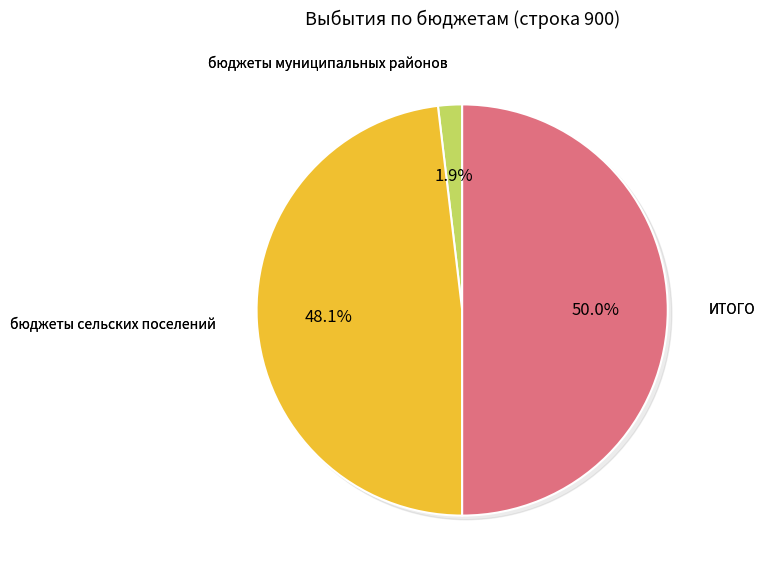

How much of the chart is everything except бюджеты сельских поселений?

51.9%